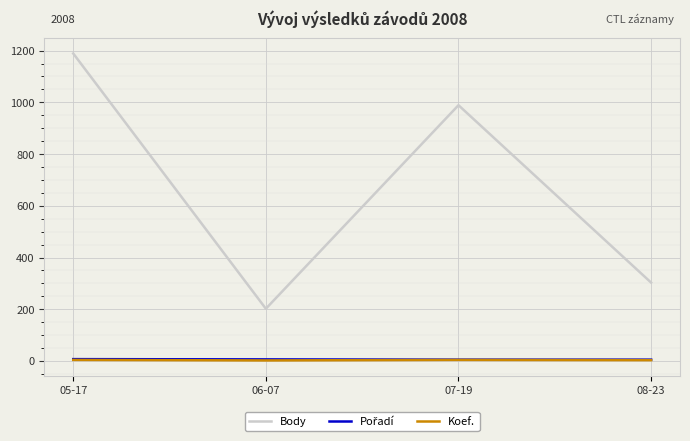

Which series has the widest spread of values?

Body